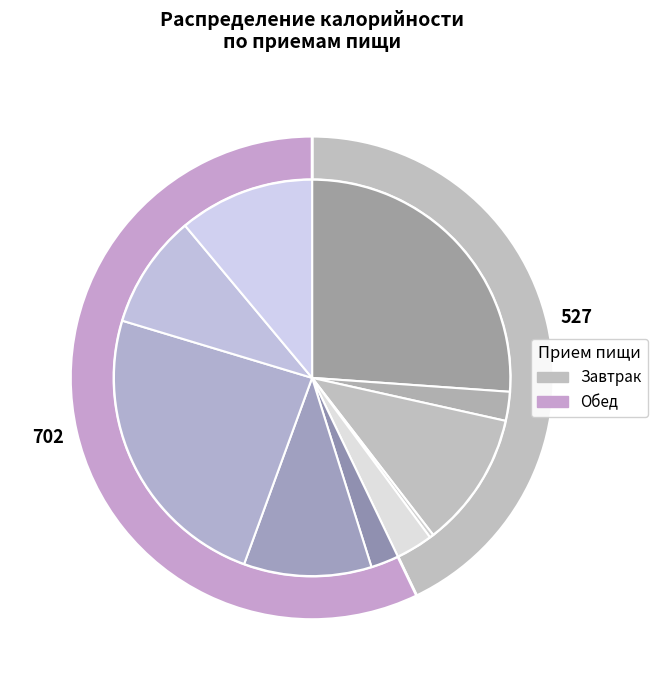

To the nearest percent, what percentage of the pie is Обед?

57%